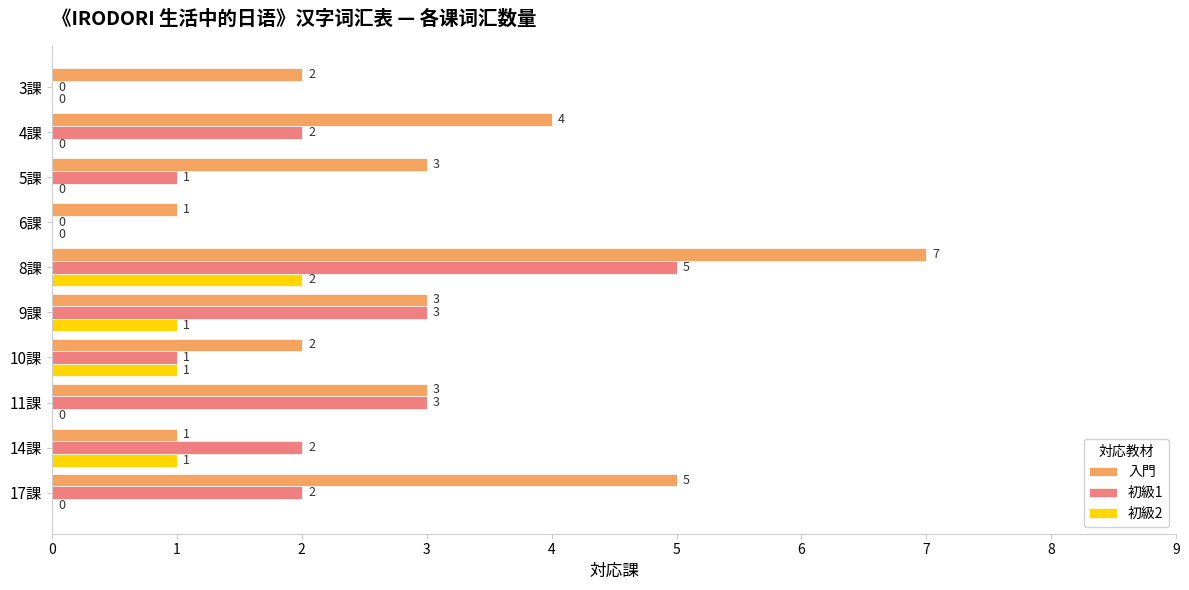

How many 初級2 values are between 0 and 1?

9